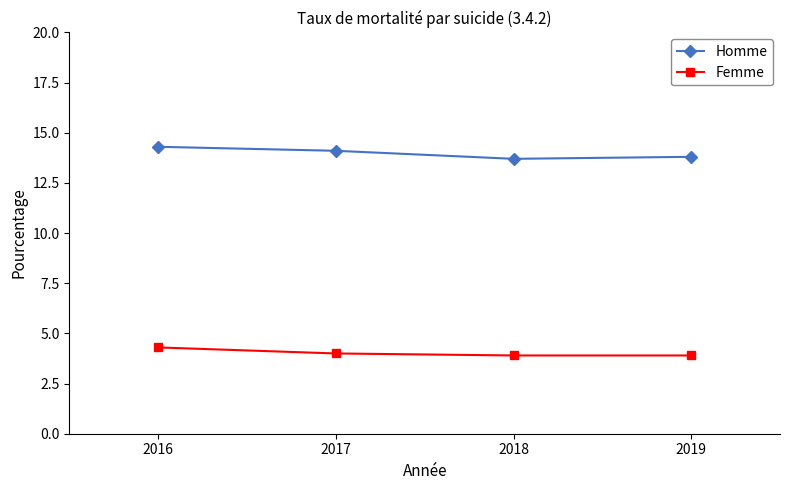

List the series in order of their peak value, highest first.

Homme, Femme